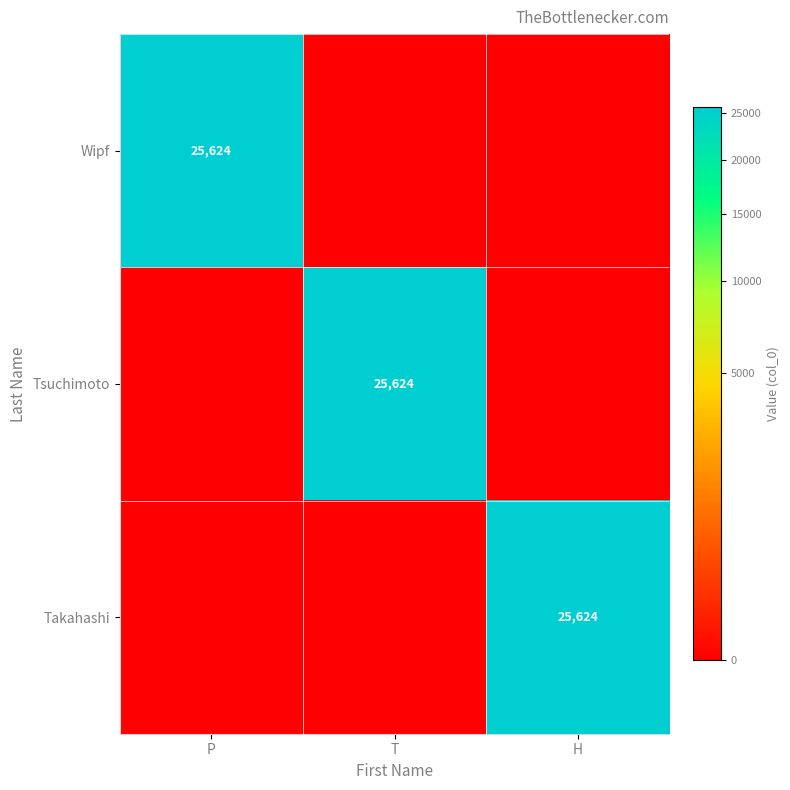

The Takahashi series shows 44866 at H. True or false?

False